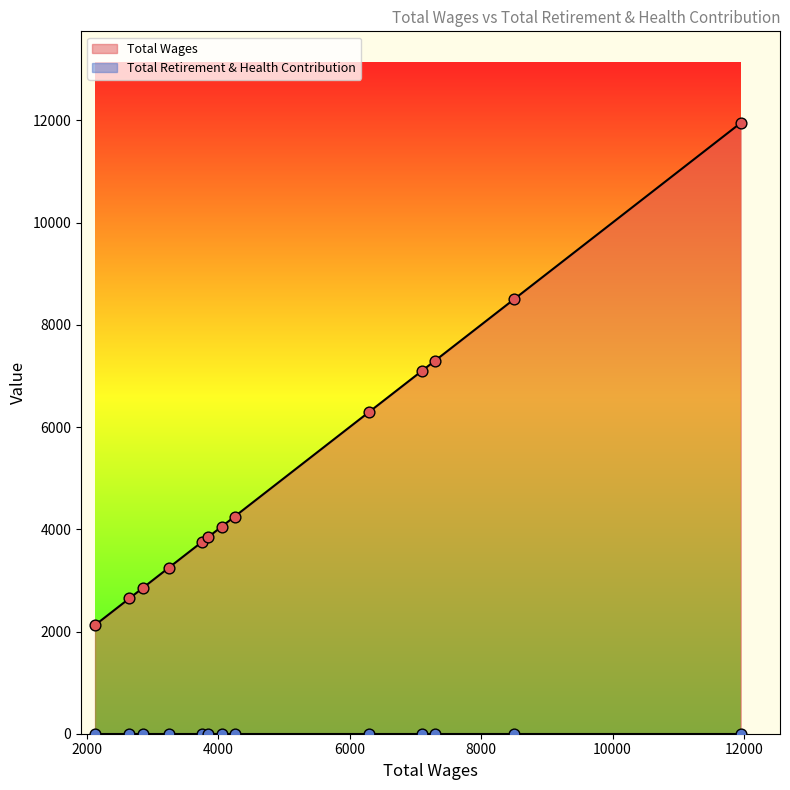

Which series has the largest total across all categories?

Total Wages